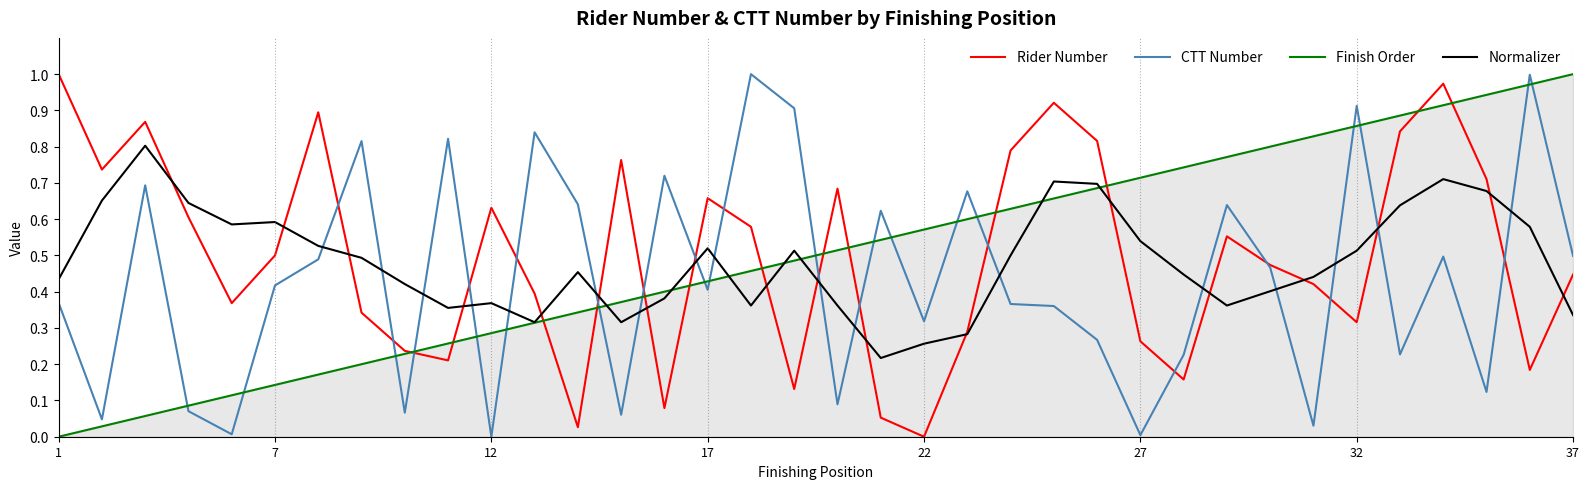

True or false: CTT Number and Finish Order cross at least once.

True